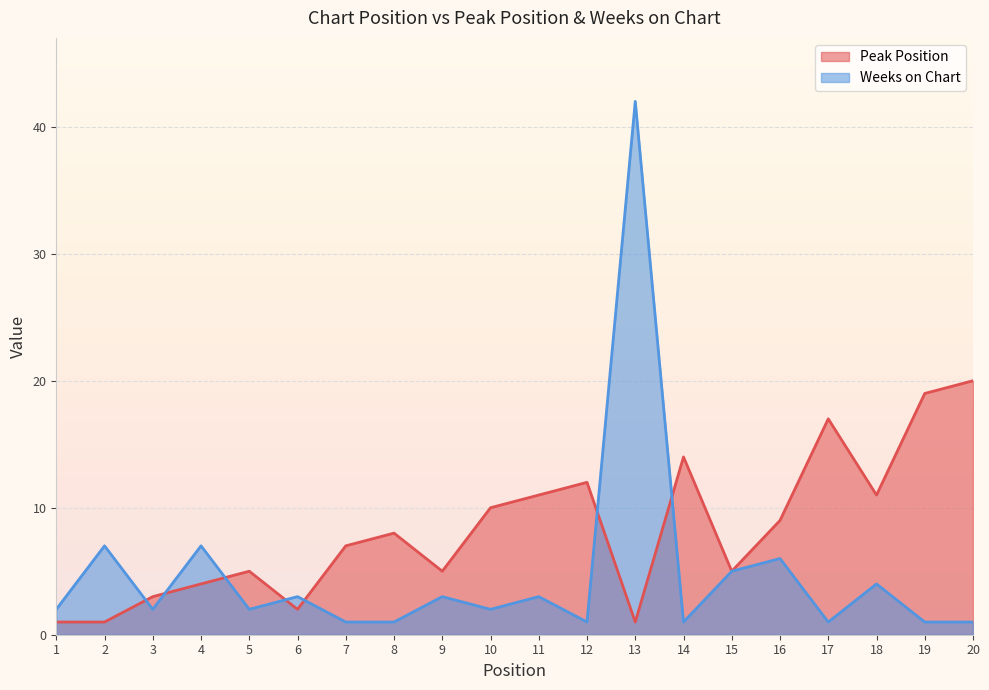

At which category is the sum across all series the highest?

13